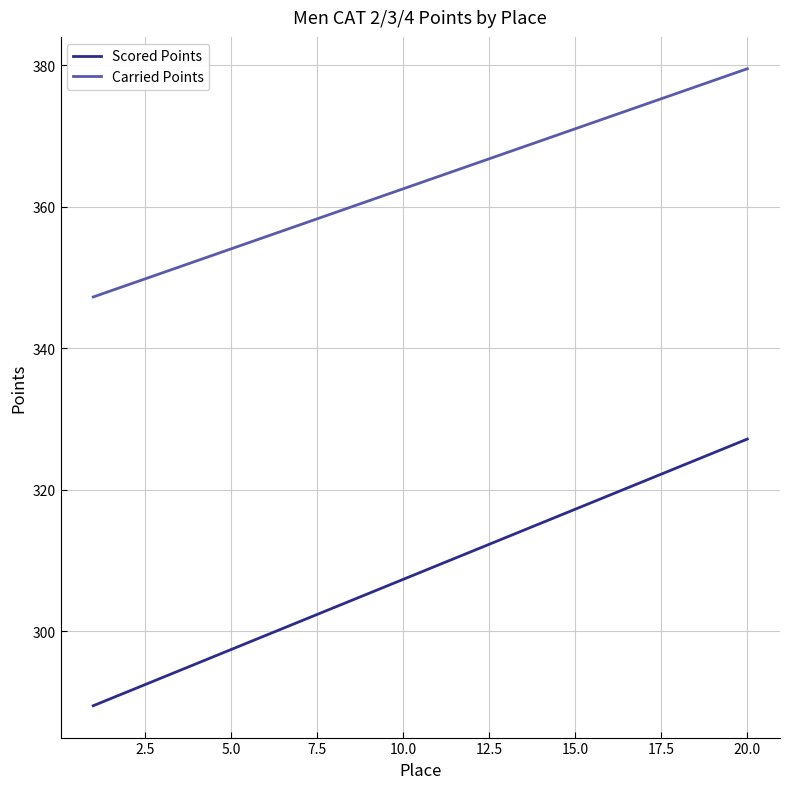

Which series has the widest spread of values?

Scored Points